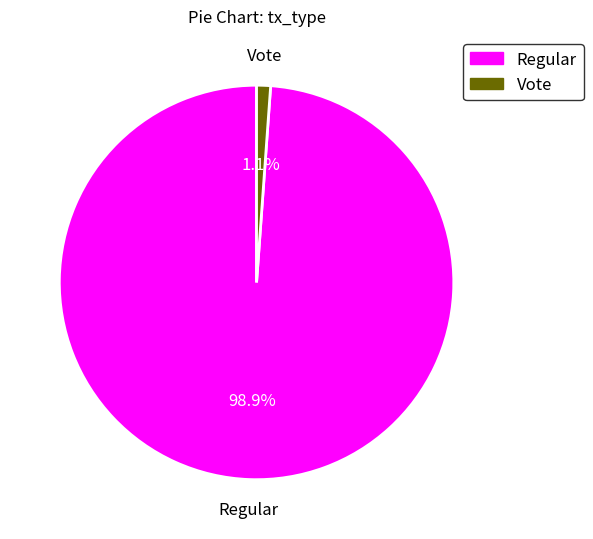

Which slice represents more than half of the pie?

Regular